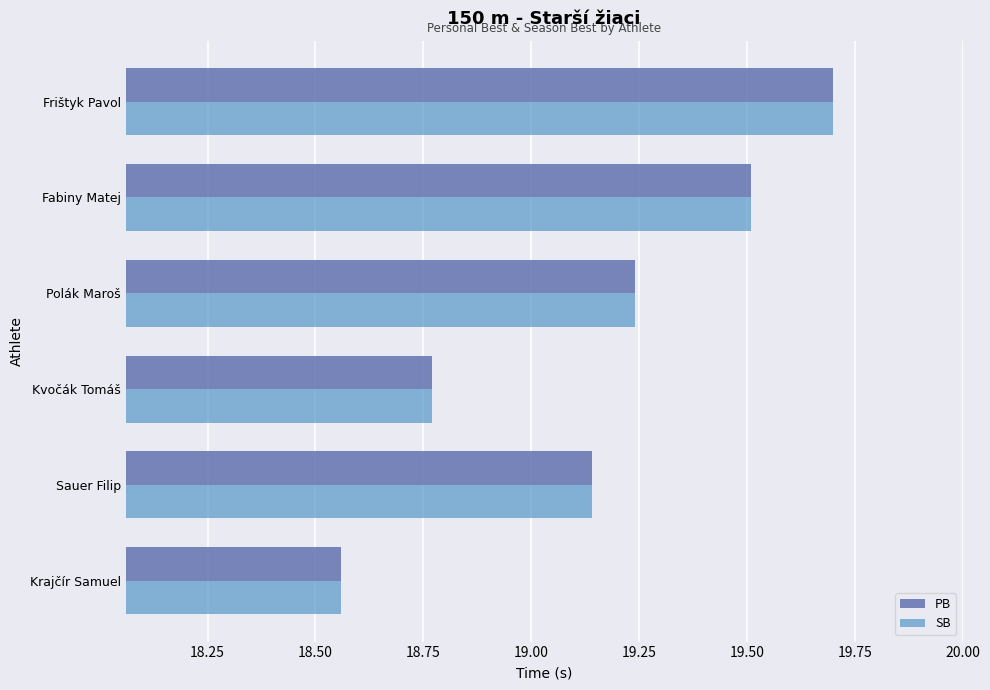

What is the difference between the SB values at Fabiny Matej and Kvočák Tomáš?

0.7